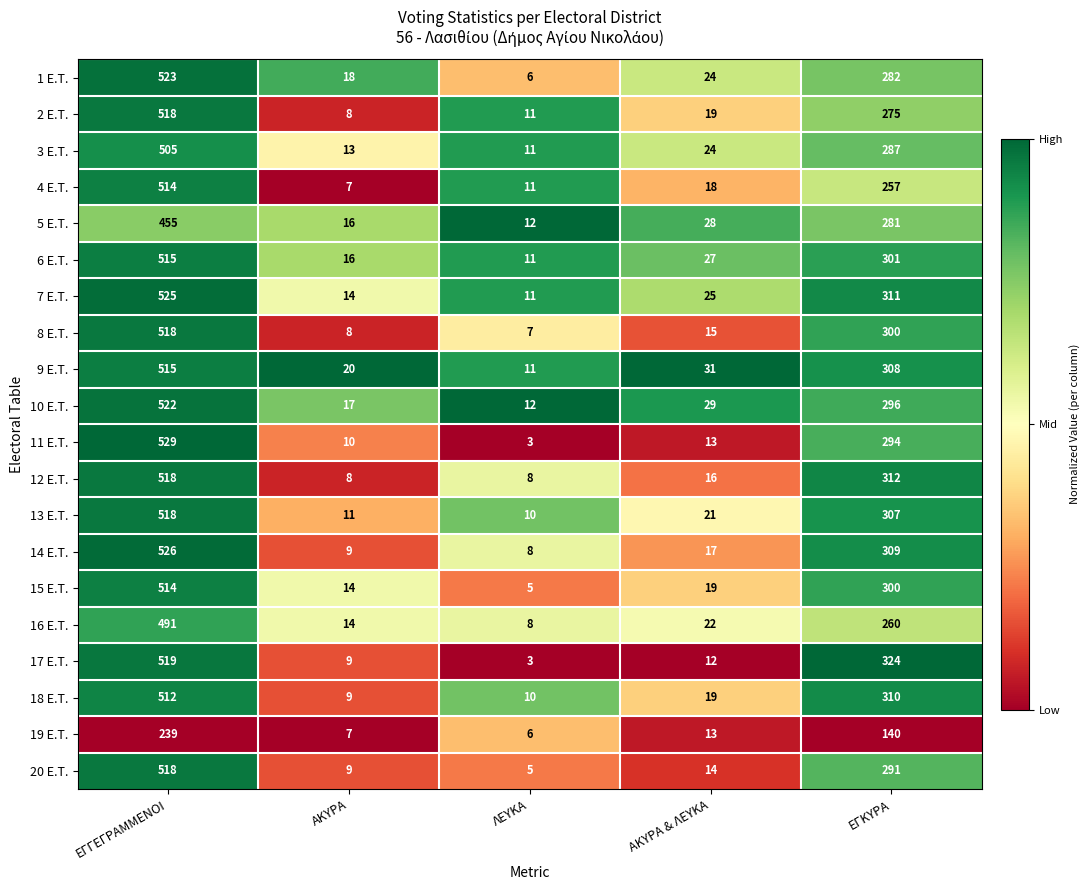

The 17 E.T. series shows 930 at ΕΓΓΕΓΡΑΜΜΕΝΟΙ. True or false?

False